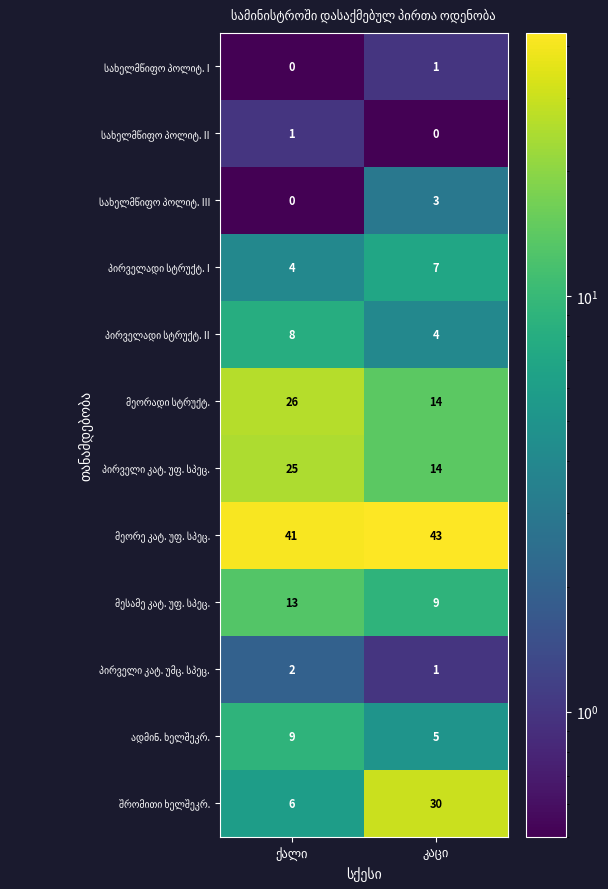

Between ქალი and კაცი, which series saw the biggest shift?

შრომითი ხელშეკრ.